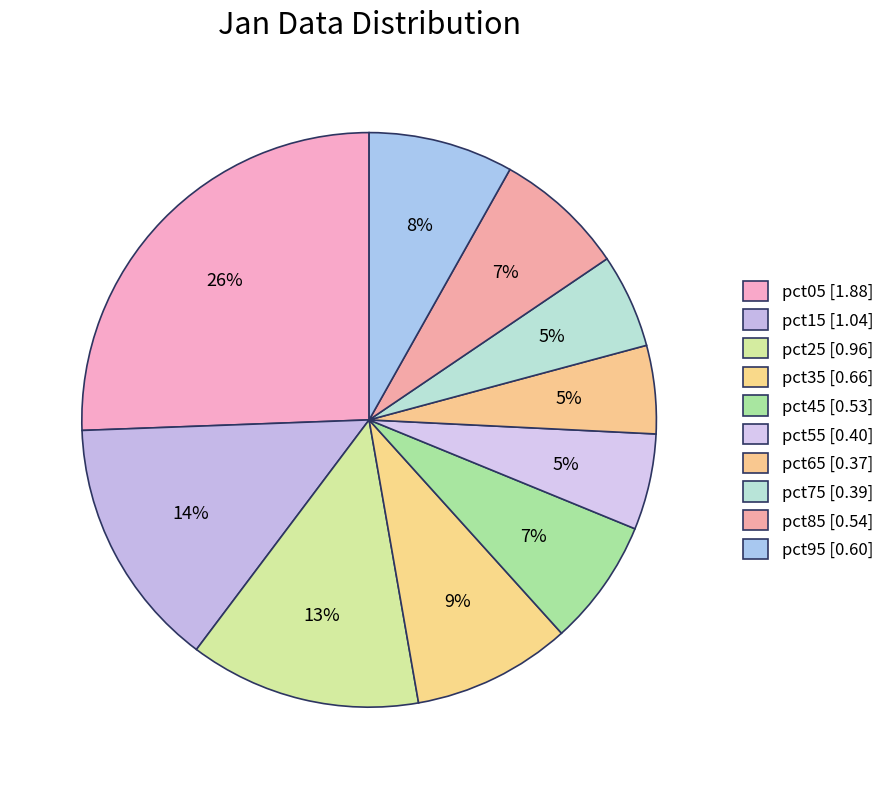

The pct75 slice represents 1% of the pie. True or false?

False